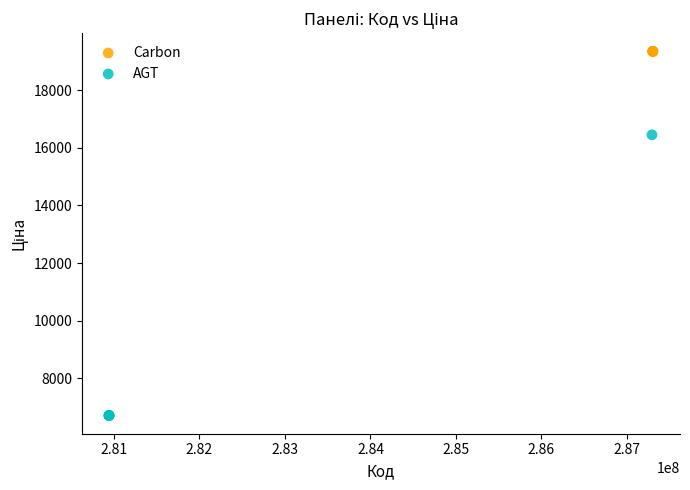

Which series reaches the maximum Y coordinate?

Carbon